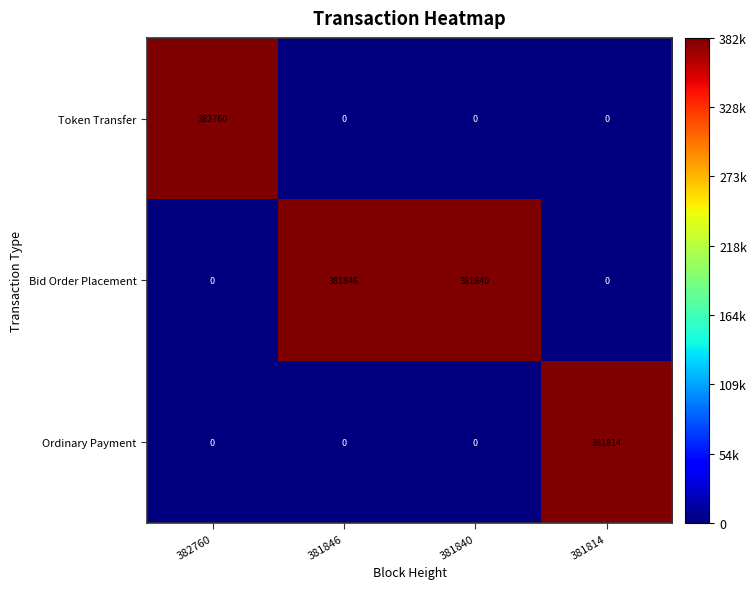

List the series in order of their peak value, highest first.

Token Transfer, Bid Order Placement, Ordinary Payment